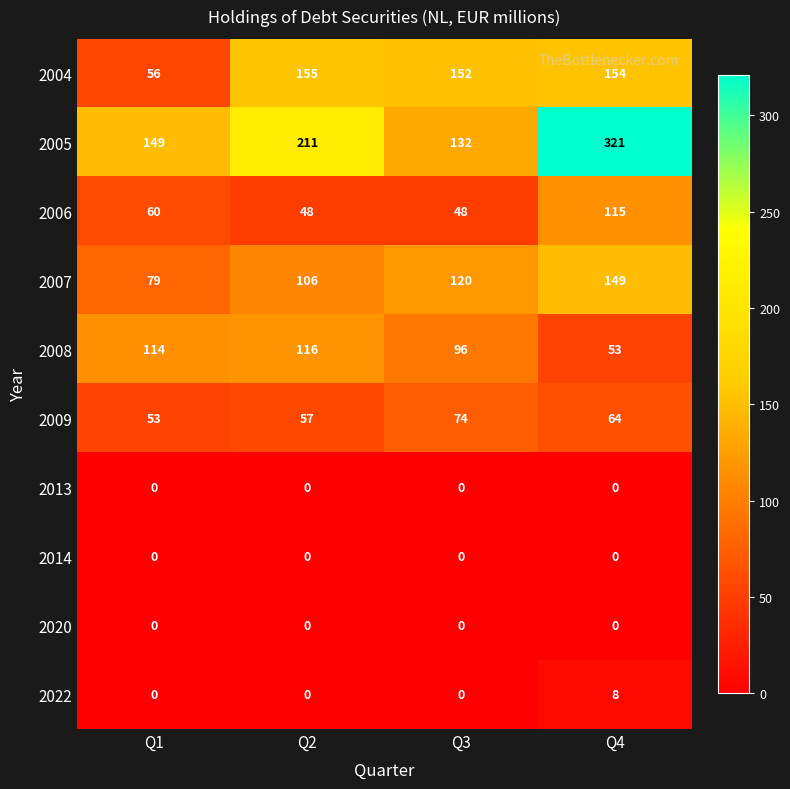

List the labels in order of 2007 value, smallest first.

Q1, Q2, Q3, Q4